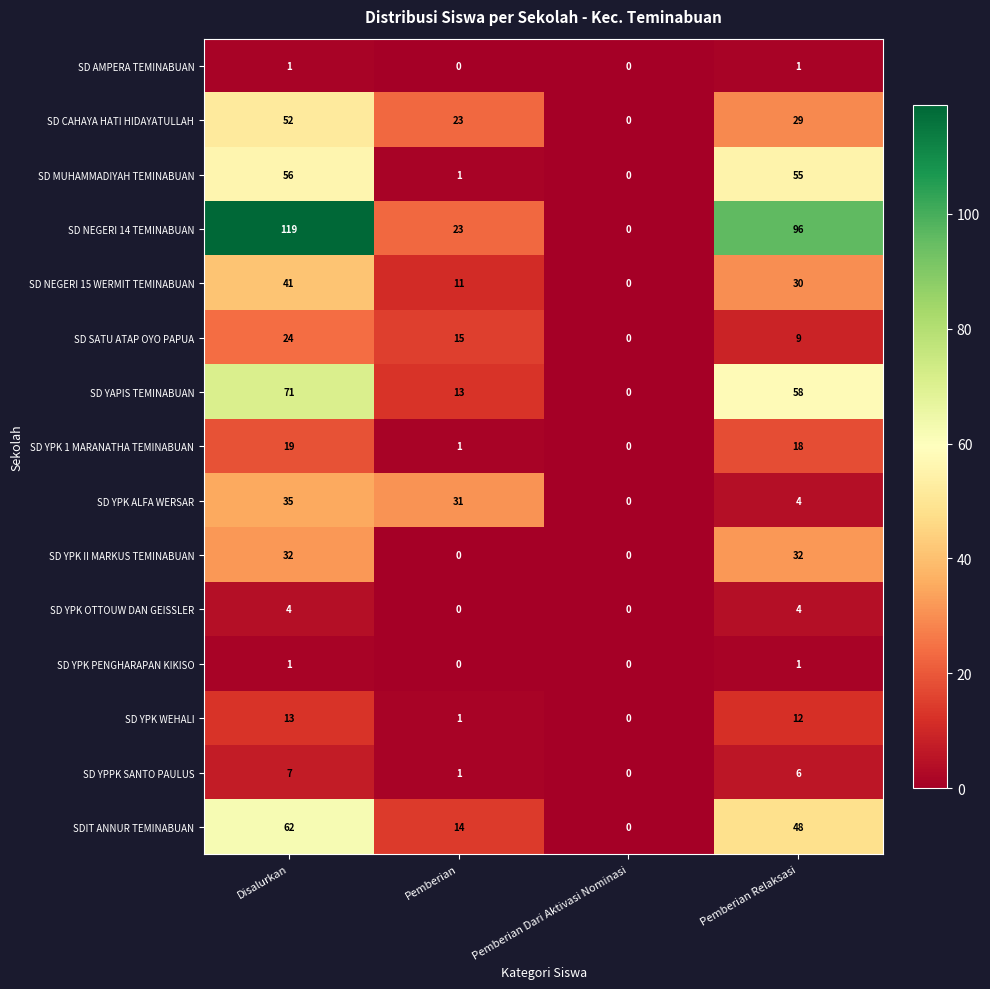

At which label is SD YPK WEHALI closest to 6?

Pemberian